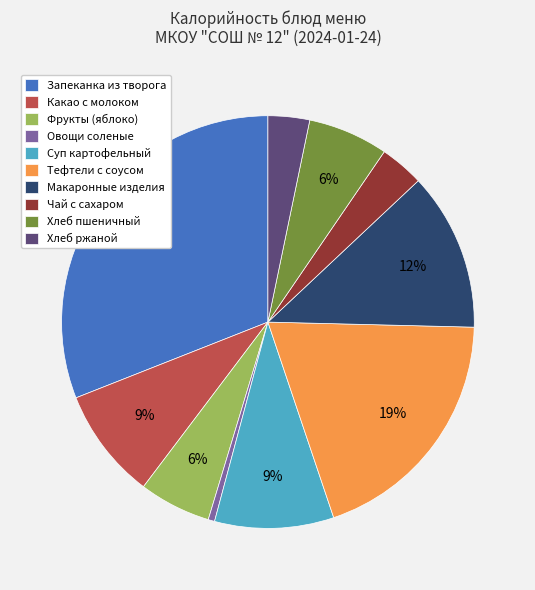

Approximately how many times larger is the value at Хлеб пшеничный compared to Макаронные изделия?

0.5